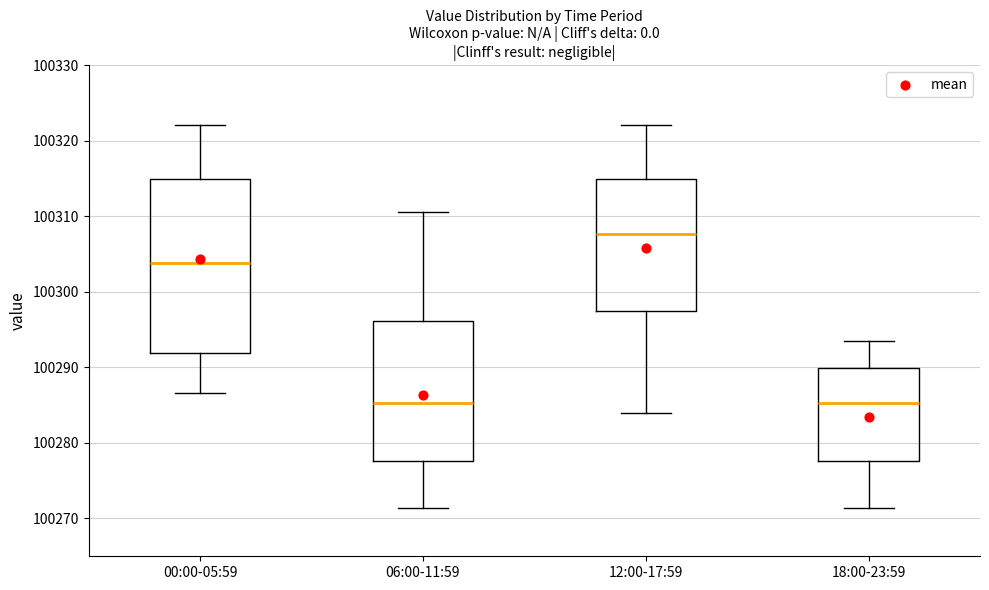

Reading left to right, transcribe this box plot: for each box, give where its median line is, the range the box spans, and where its two whiskers end, as read against the y-axis. The values are not printed on the chart, so give them approximately, as read against the axis.

00:00-05:59: median 100304, box 100292 to 100315, whiskers 100287 to 100322
06:00-11:59: median 100285, box 100278 to 100296, whiskers 100271 to 100311
12:00-17:59: median 100308, box 100297 to 100315, whiskers 100284 to 100322
18:00-23:59: median 100285, box 100278 to 100290, whiskers 100271 to 100294